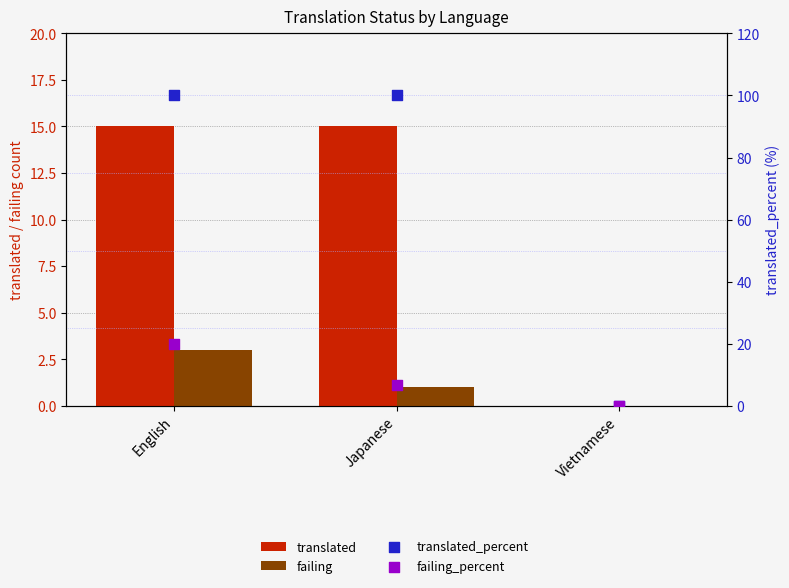

Which series has the widest spread of Y values?

translated_percent